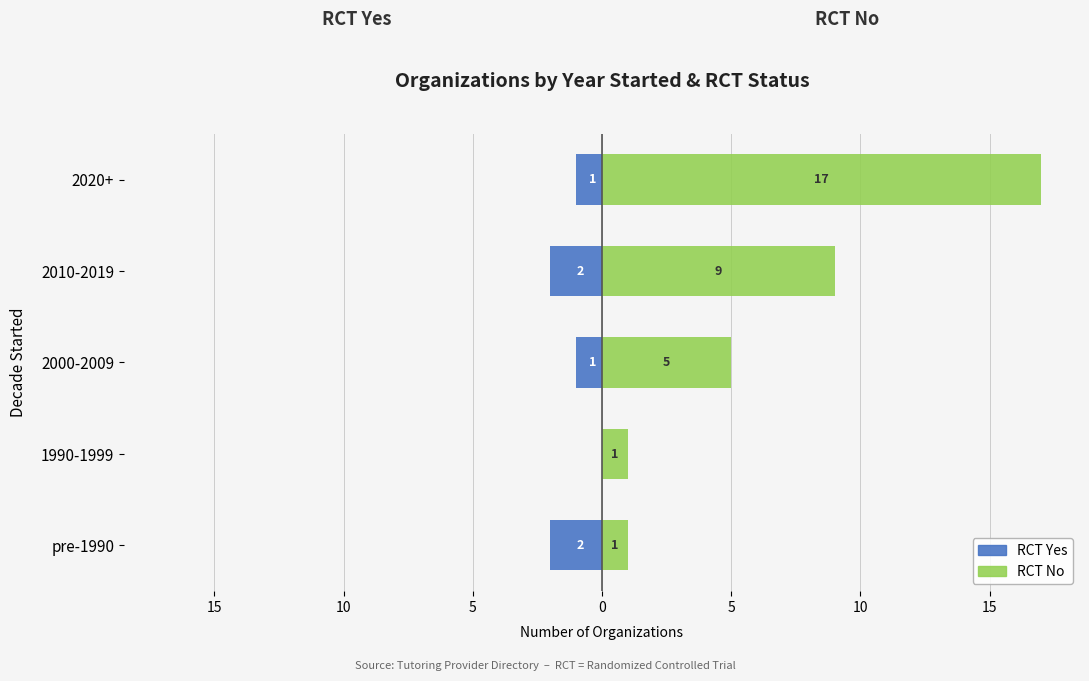

Reading left to right, extract all data points from this chart.

RCT Yes: -2	0	-1	-2	-1
RCT No: 1	1	5	9	17